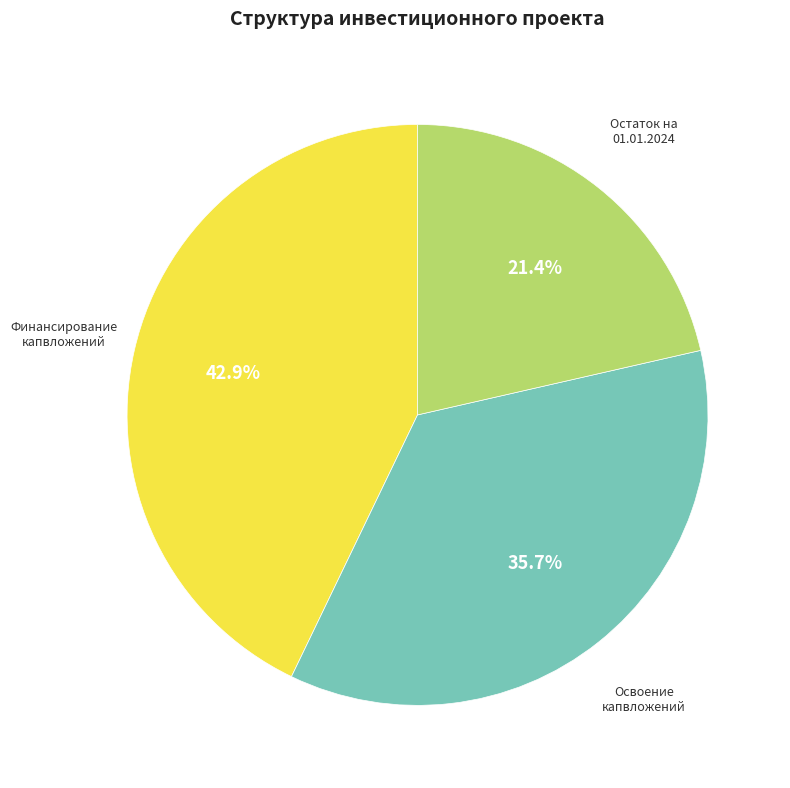

Does any single category account for the majority?

No